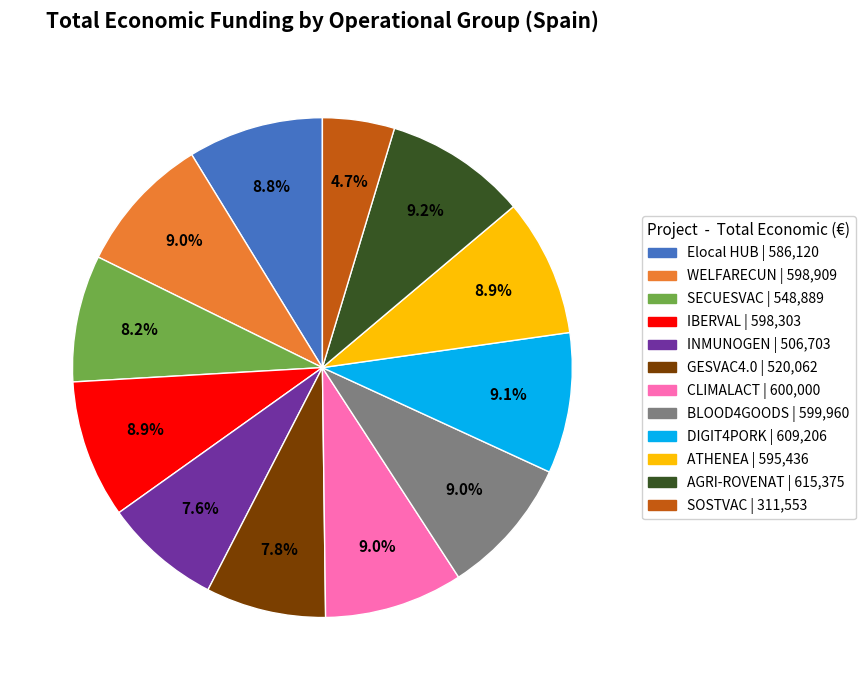

To the nearest percent, what is the combined percentage of CLIMALACT and WELFARECUN?

18%